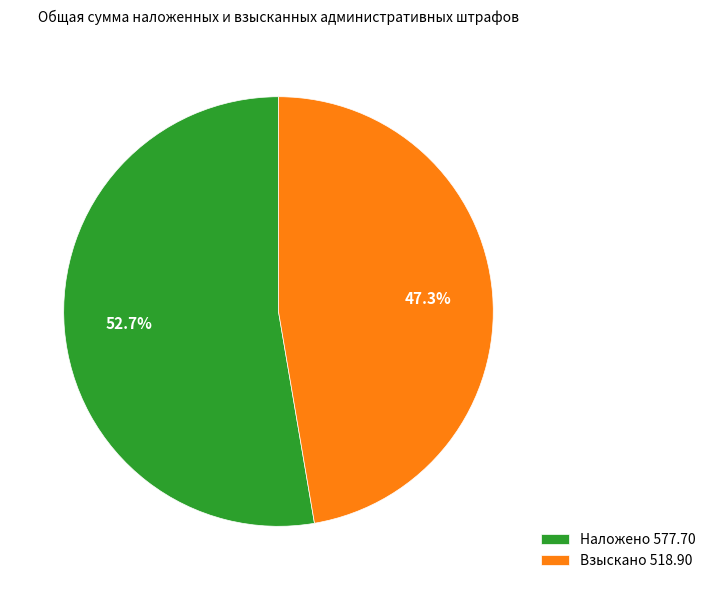

True or false: Взыскано accounts for 58% of the total.

False